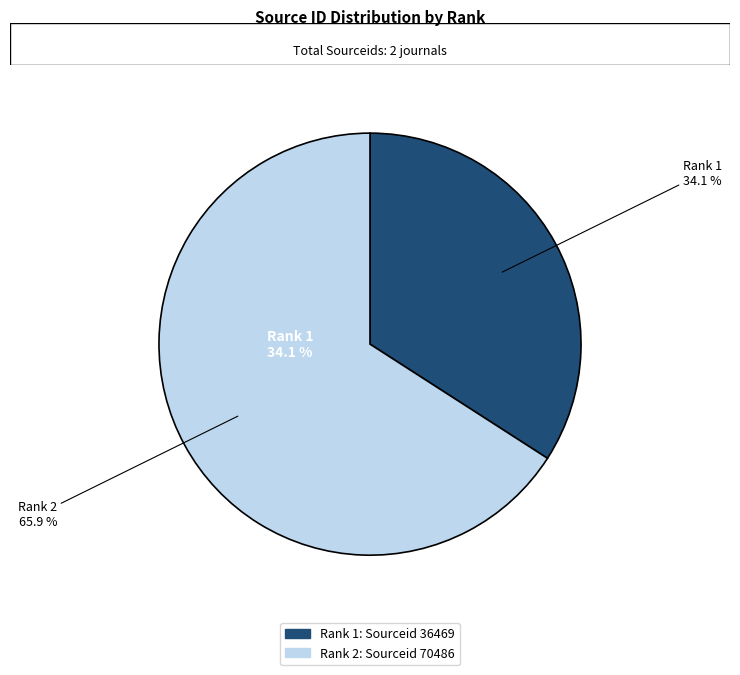

Rank the categories by value from lowest to highest.

Rank 1: Polymer Networks and Blends, Rank 2: Canadian Ceramics Quarterly